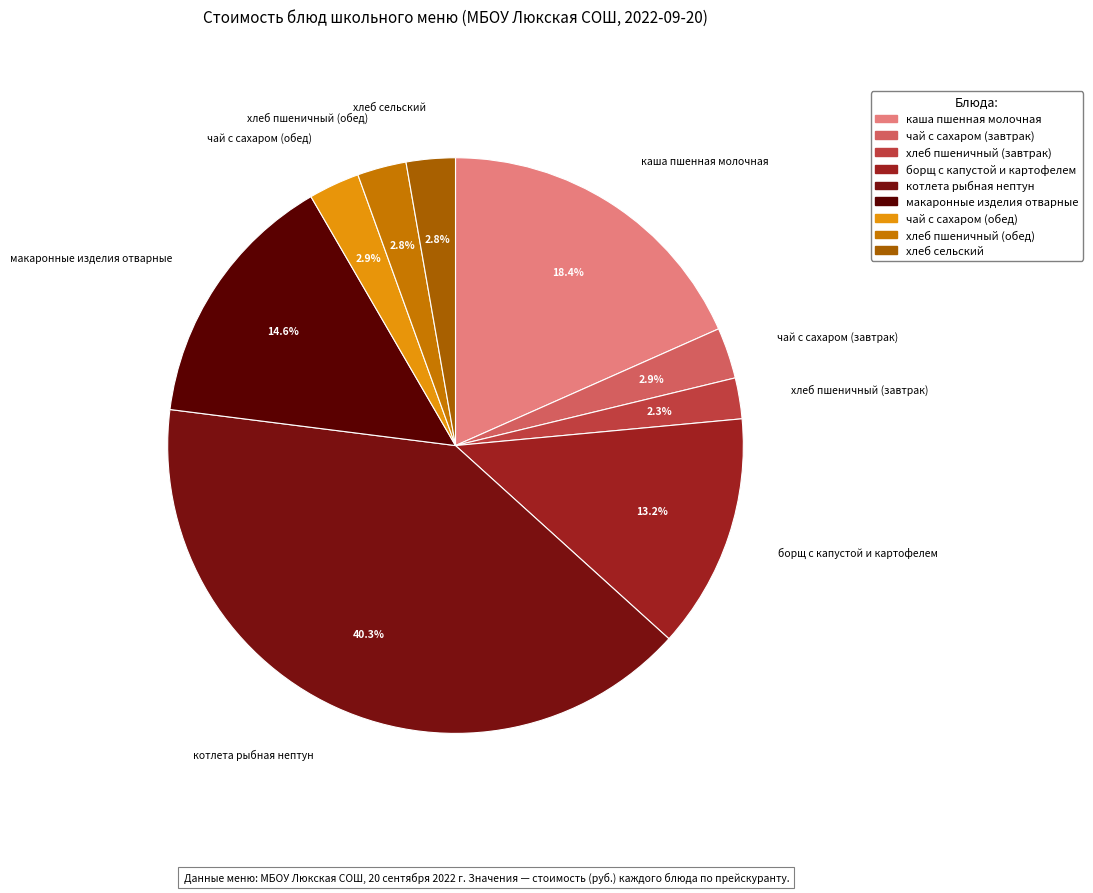

True or false: каша пшенная молочная accounts for 33% of the total.

False